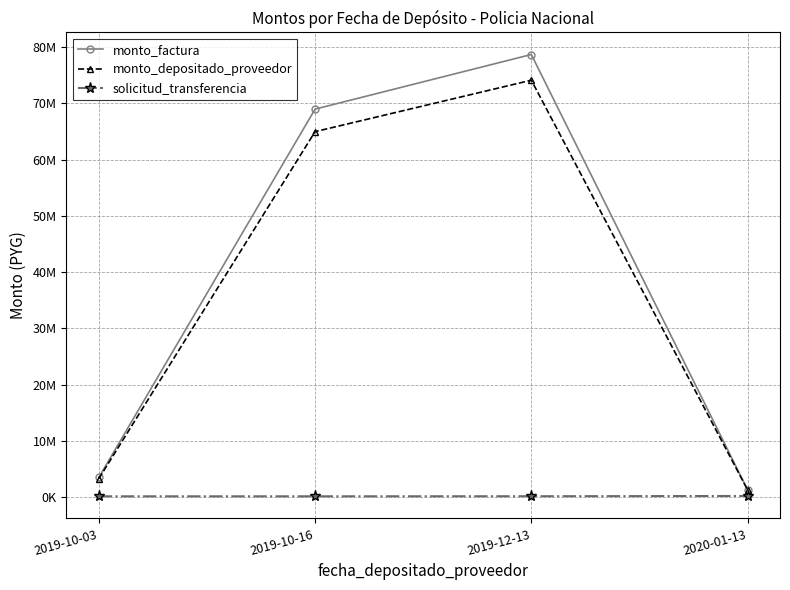

Does the chart have visible grid lines?

Yes